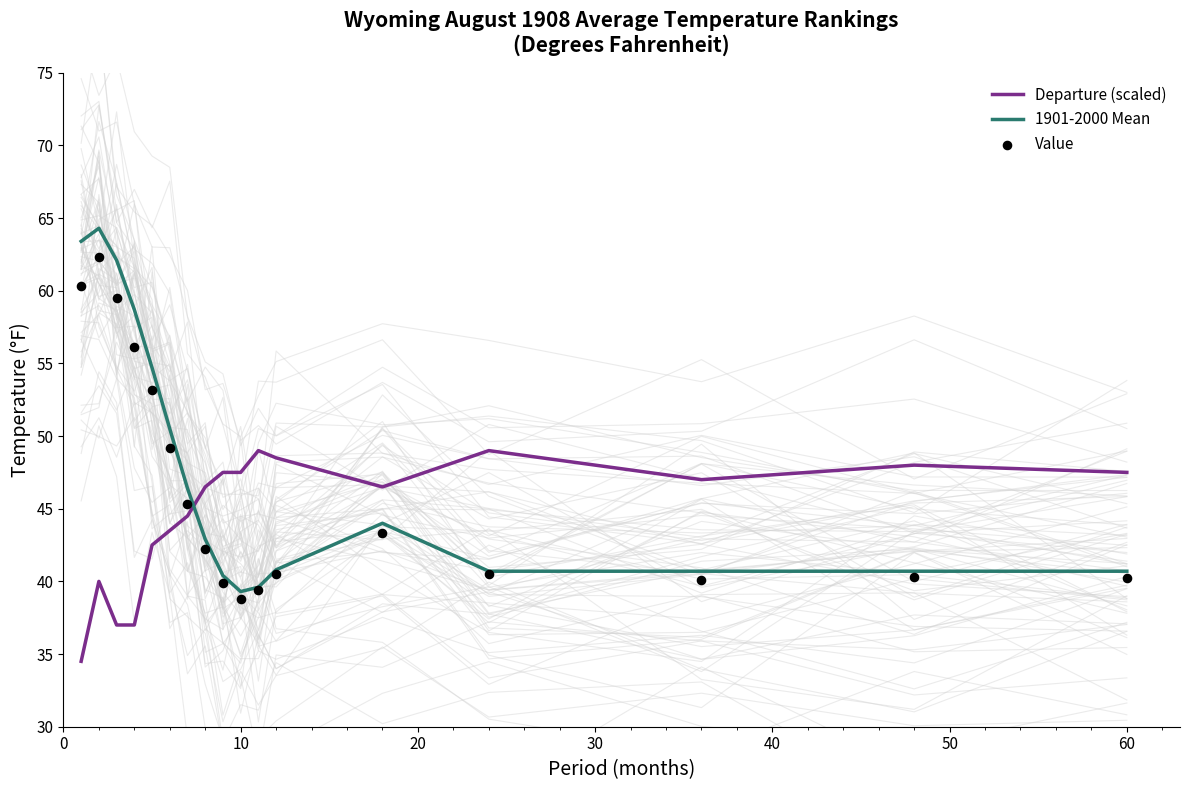

True or false: 1901-2000 Mean and Departure (scaled) intersect in this chart.

True